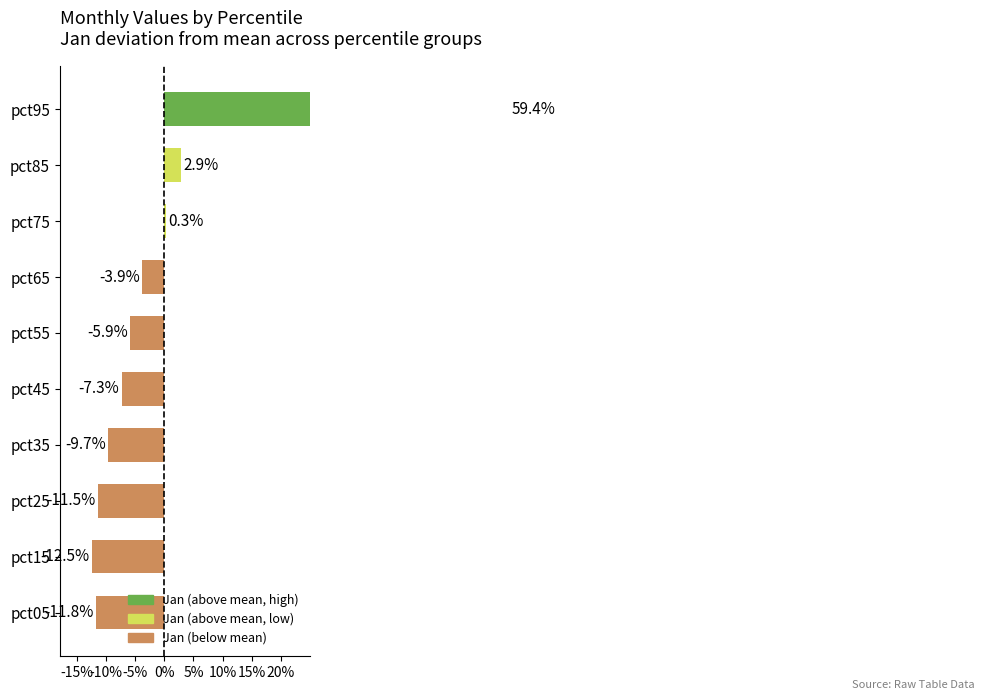

Which has a higher value, pct65 or pct15?

pct65